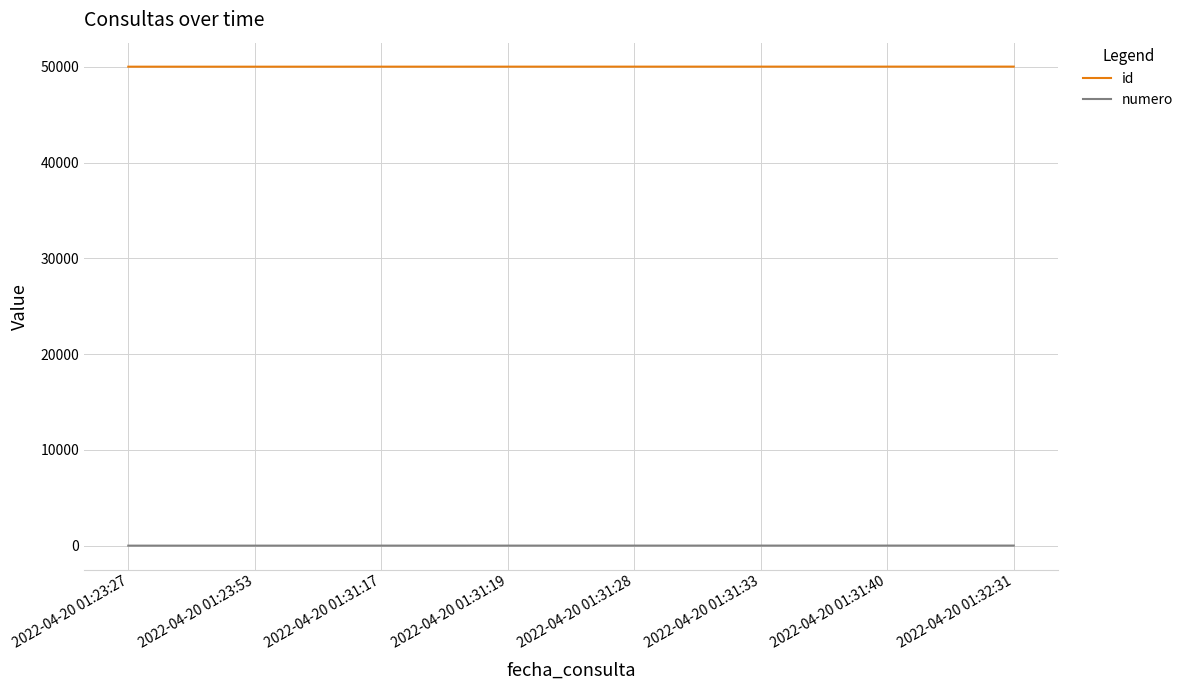

True or false: id and numero cross at least once.

False